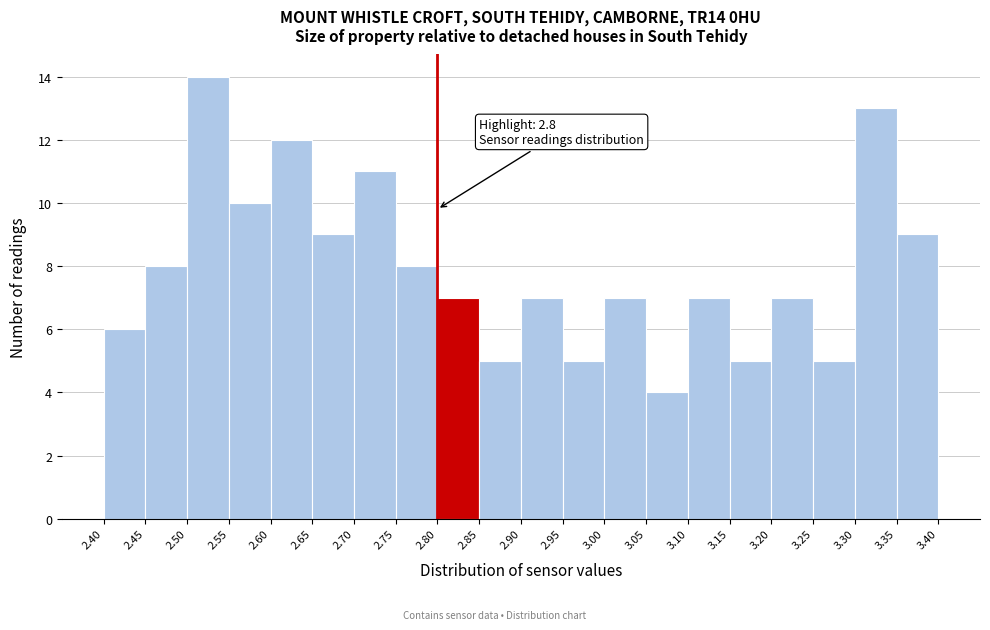

Which range on the x-axis has the tallest bar?

2.50 to 2.55